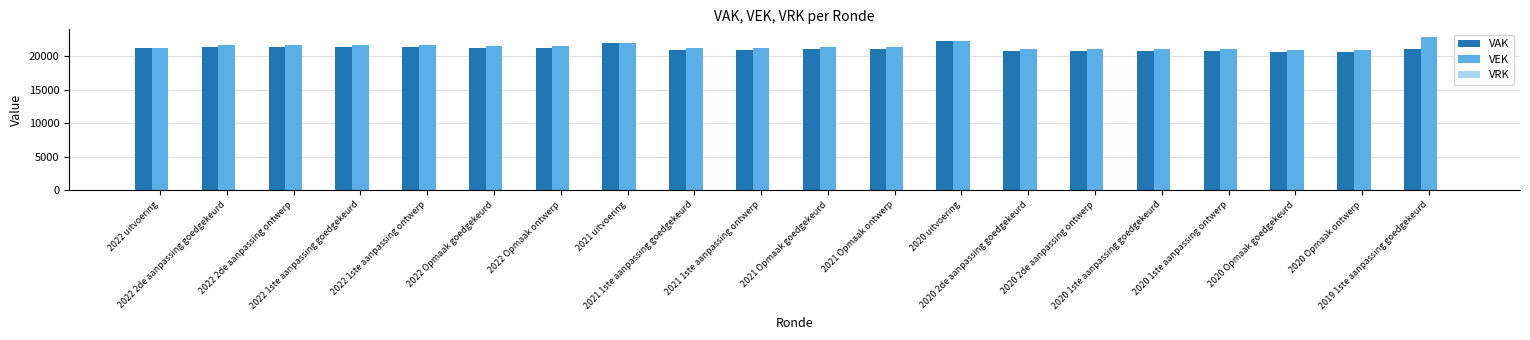

What is the highest value of the VAK series?

22279